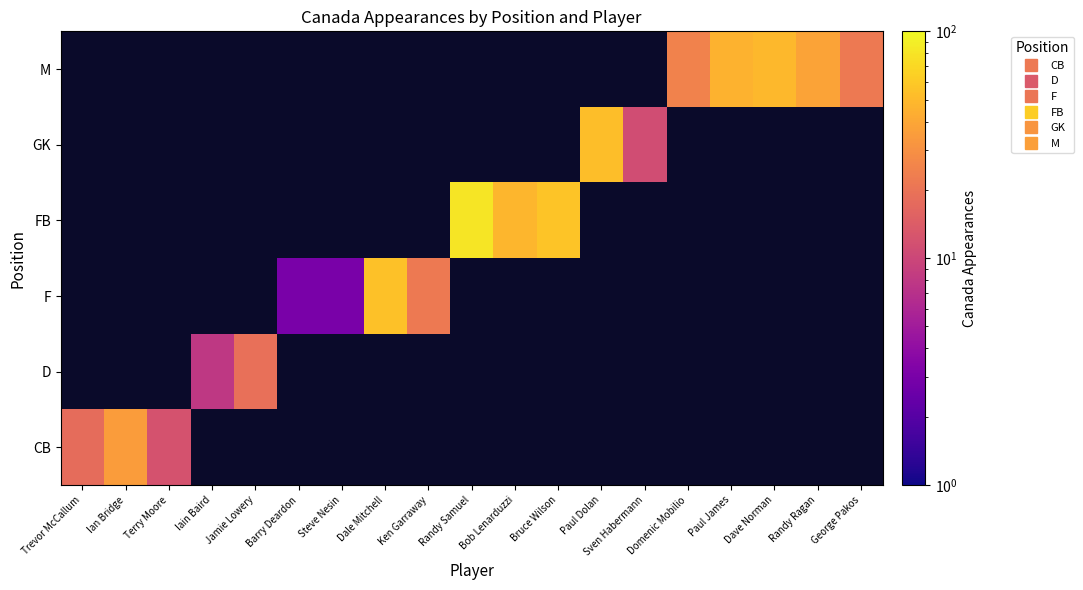

How many distinct data groups are displayed?

6